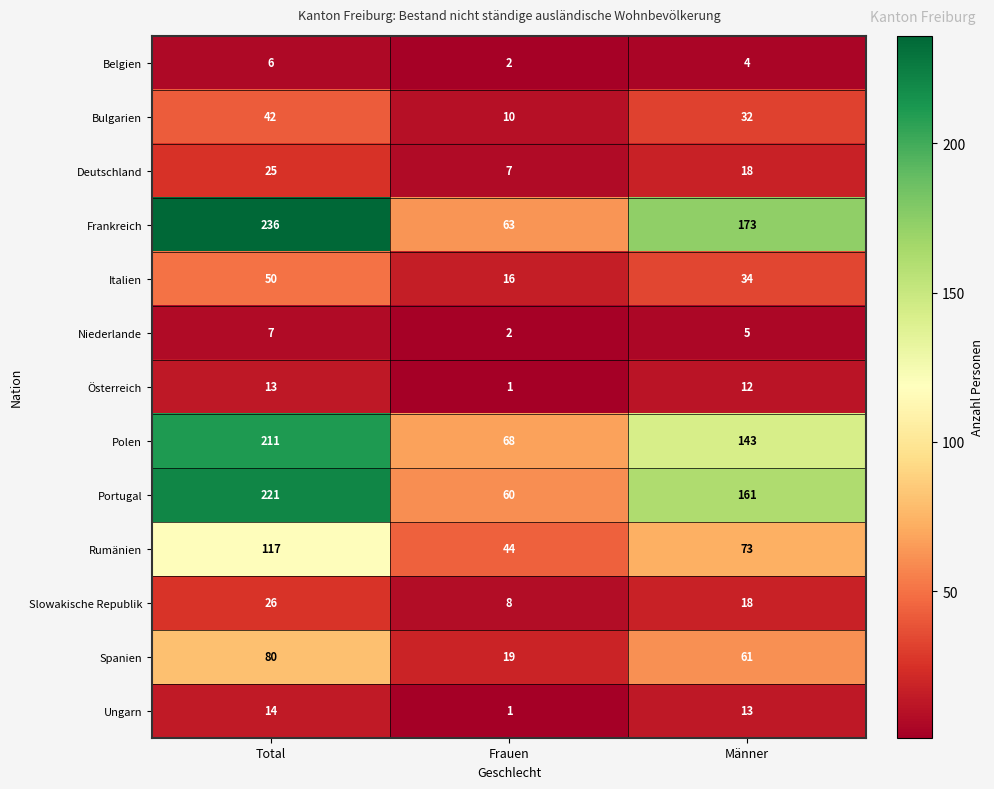

What is the average value of the Portugal series?

147